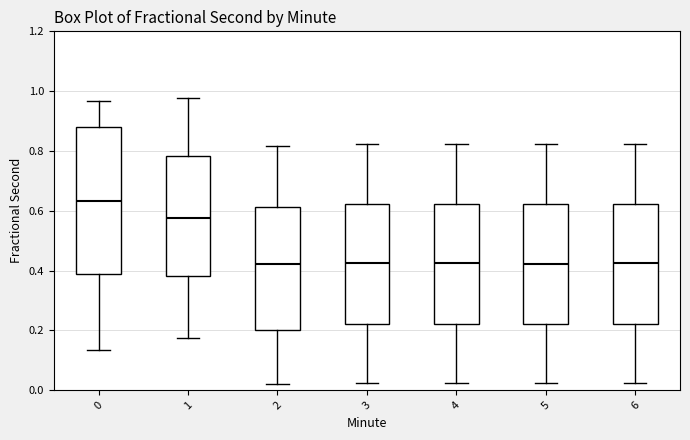

Where does the upper whisker of the box at x = 4 end on the y-axis? The values are not printed on the chart, so give them approximately, as read against the axis.

0.82